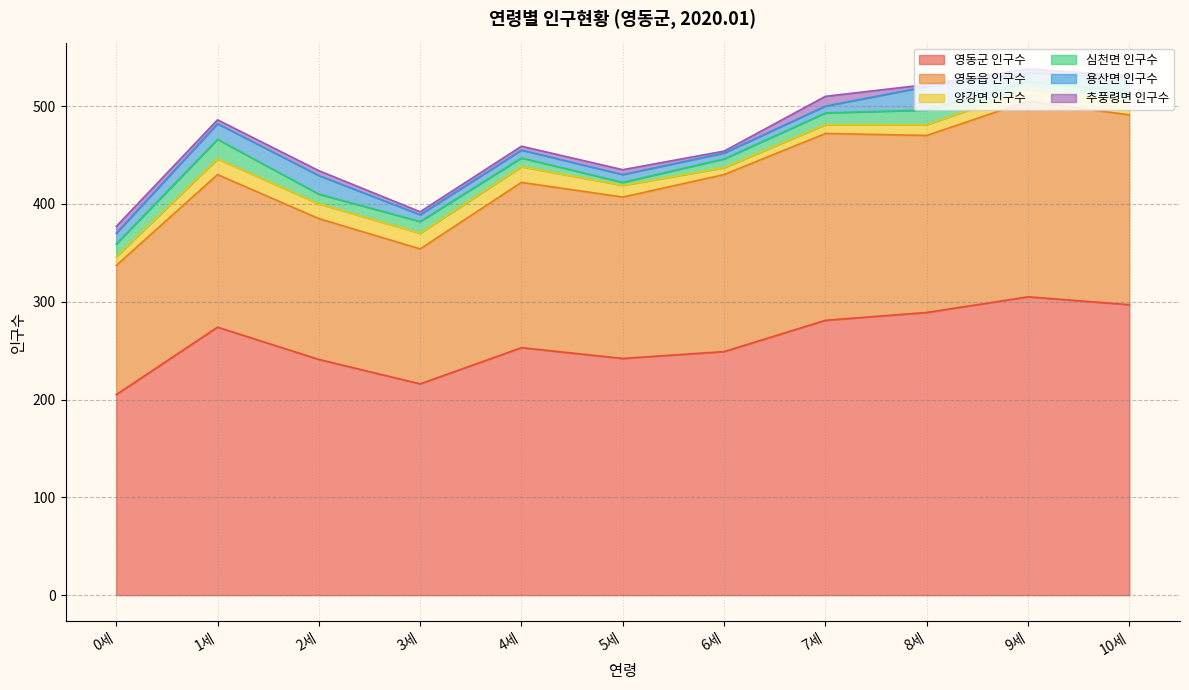

Which category has the lowest value across all series?

6세